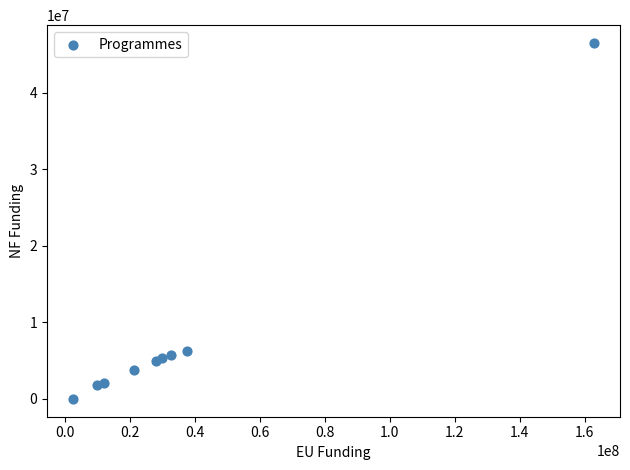

What is the range of Y values (max minus min)?

46534168.6